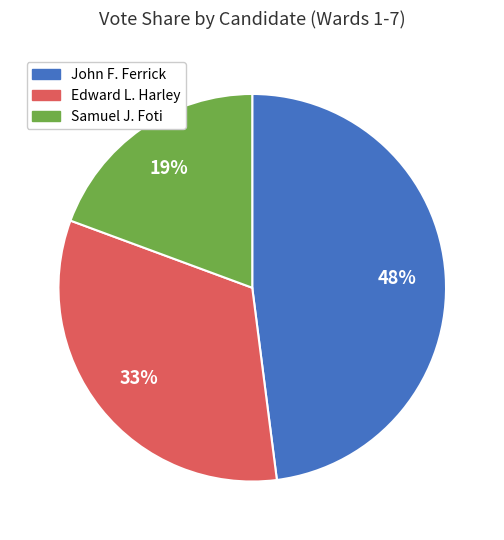

Is there any slice that represents more than half of the pie?

No